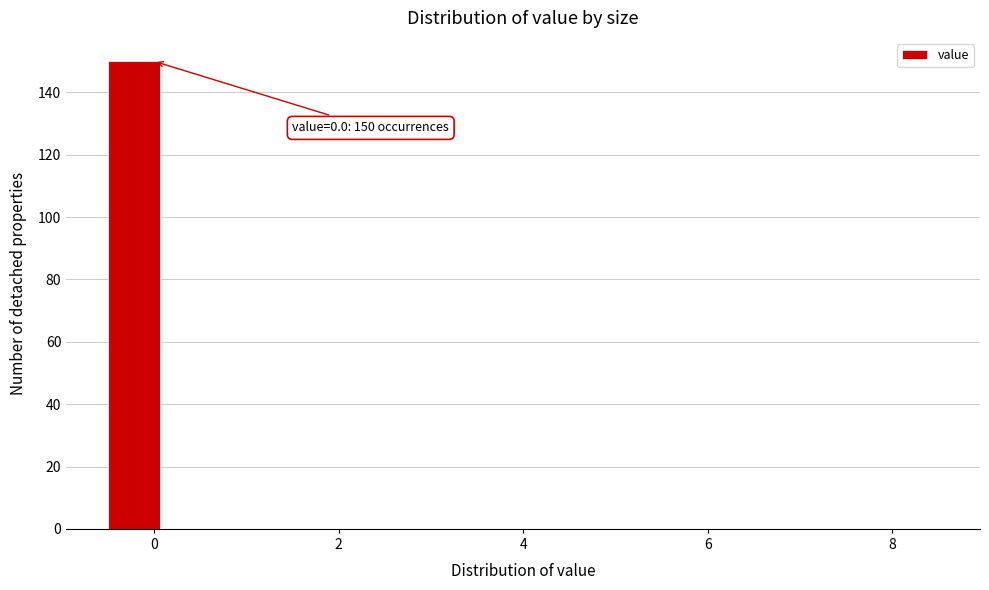

Read against the x-axis, roughly where is the centre of the tallest bar?

-0.2